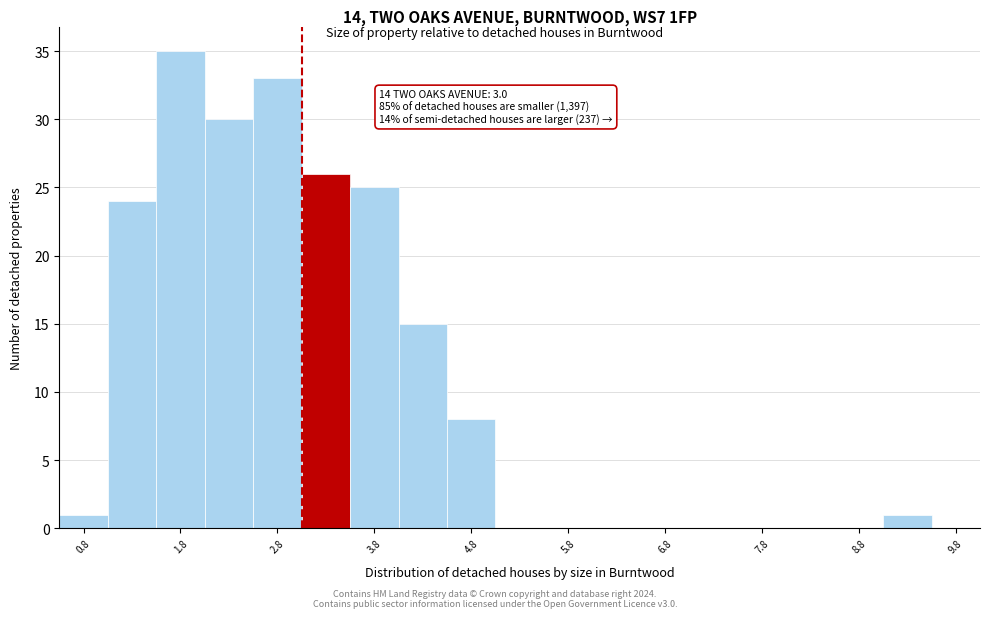

Which range on the x-axis has the tallest bar?

1.5 to 2.0